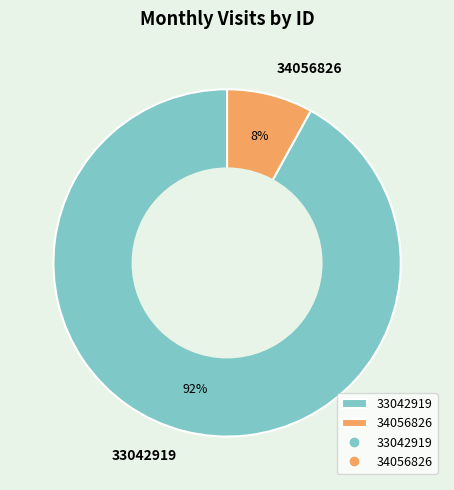

How many slices are in this pie chart?

2